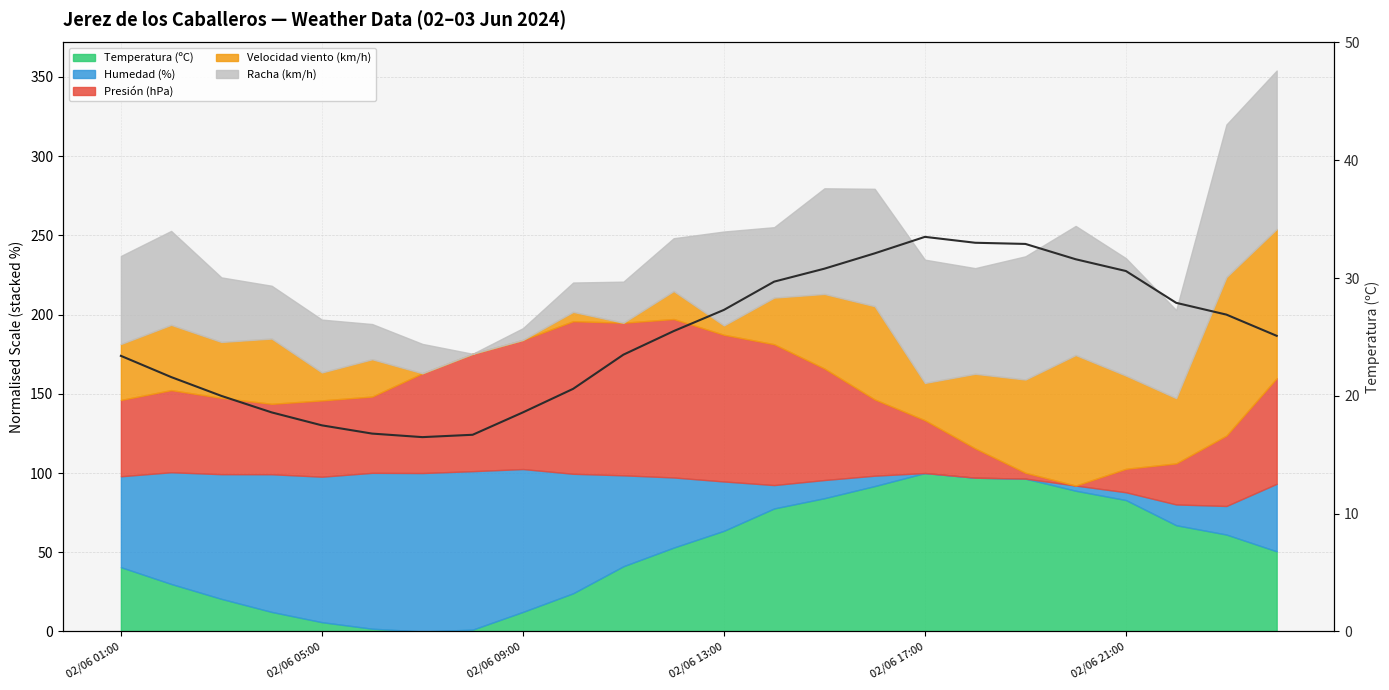

Is it true that the value at 02/06 09:00 is 9.7?

False